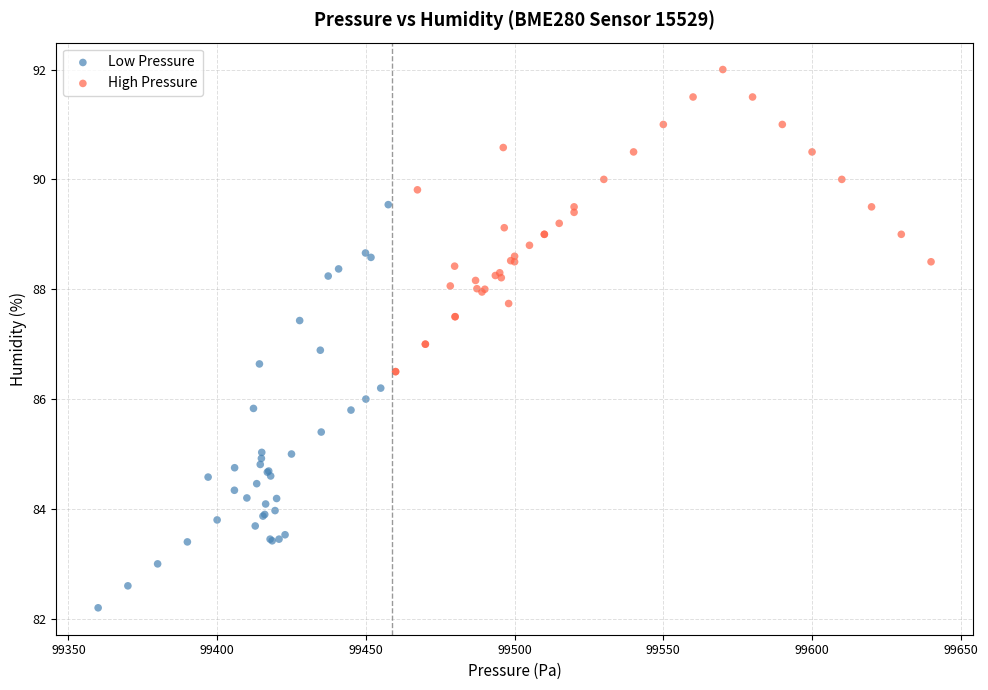

Which series has the largest Y range (max minus min)?

Low Pressure